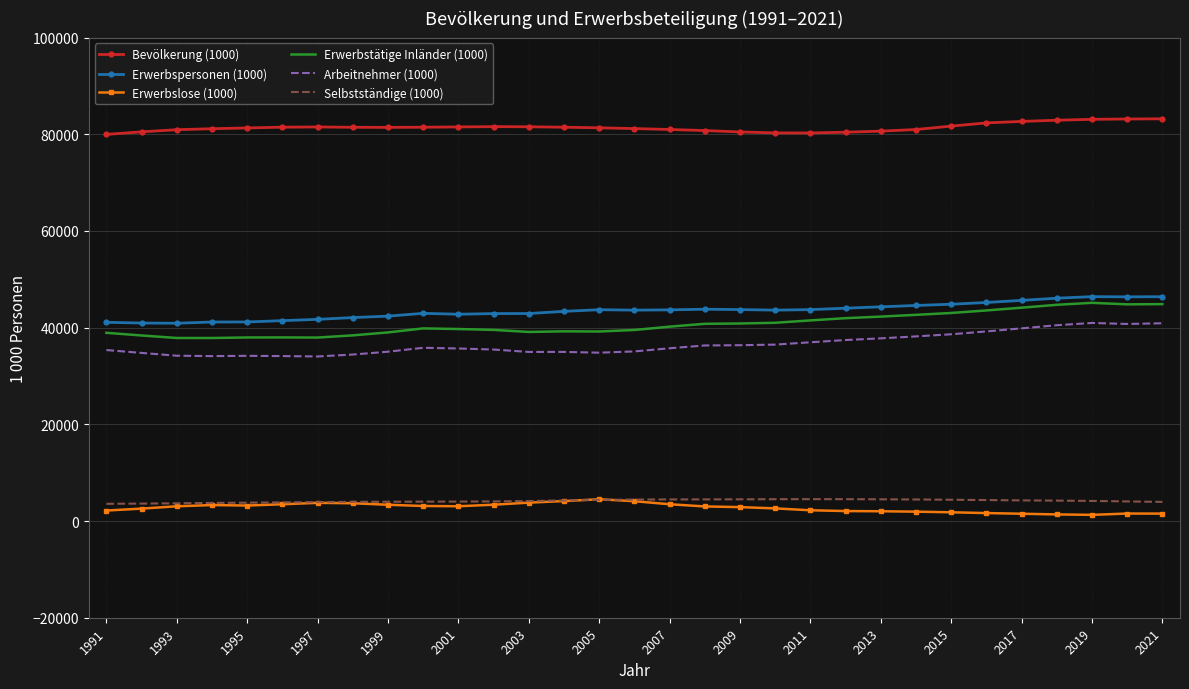

True or false: Arbeitnehmer (1000) has more than 2 interior local peaks.

True